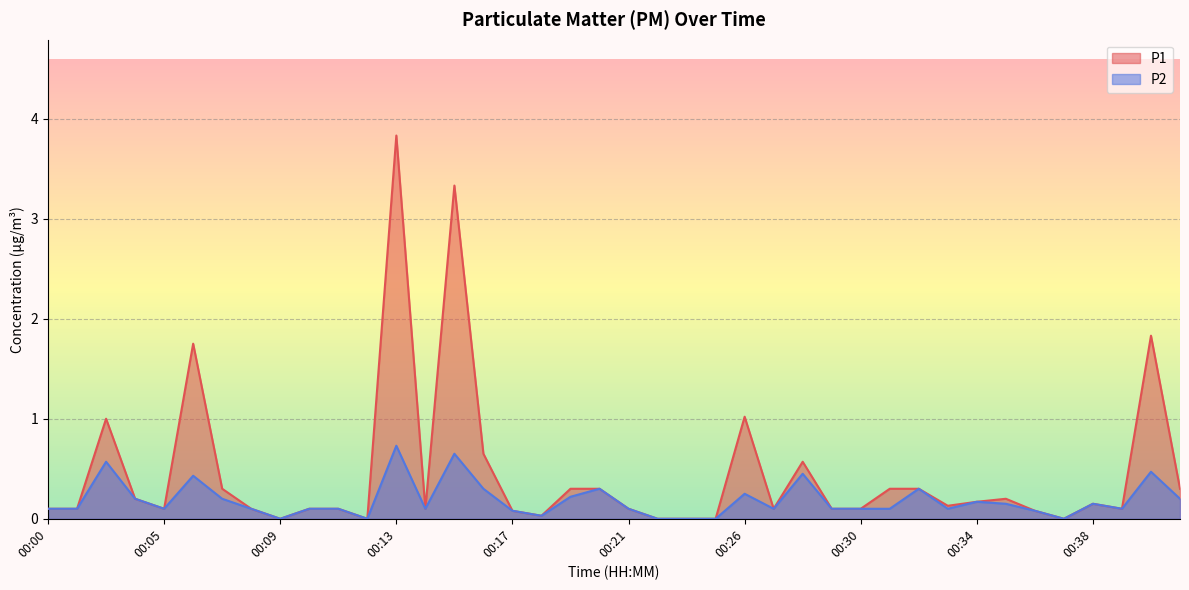

List the series in order of their overall mean, highest first.

P1, P2